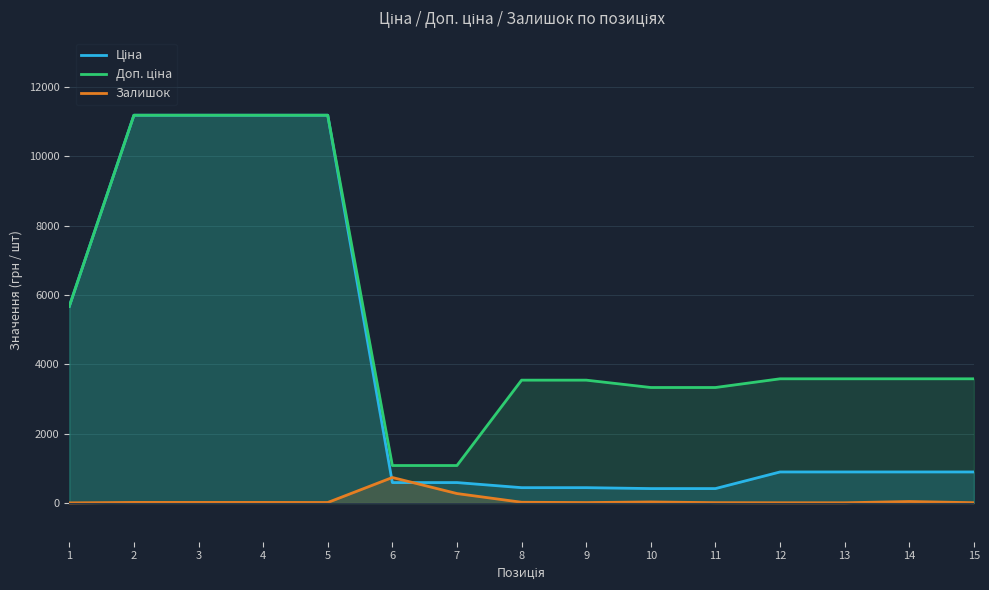

How many lines are shown in the chart?

3